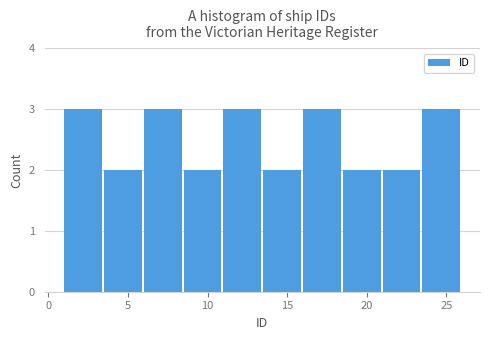

Reading left to right, transcribe this chart: for each bar, give the range it covers on the x-axis and its height. The values are not printed on the chart, so give them approximately, as read against the axis.

1.0 to 3.5: 3
3.5 to 6.0: 2
6.0 to 8.5: 3
8.5 to 11.0: 2
11.0 to 13.5: 3
13.5 to 16.0: 2
16.0 to 18.5: 3
18.5 to 21.0: 2
21.0 to 23.5: 2
23.5 to 26.0: 3